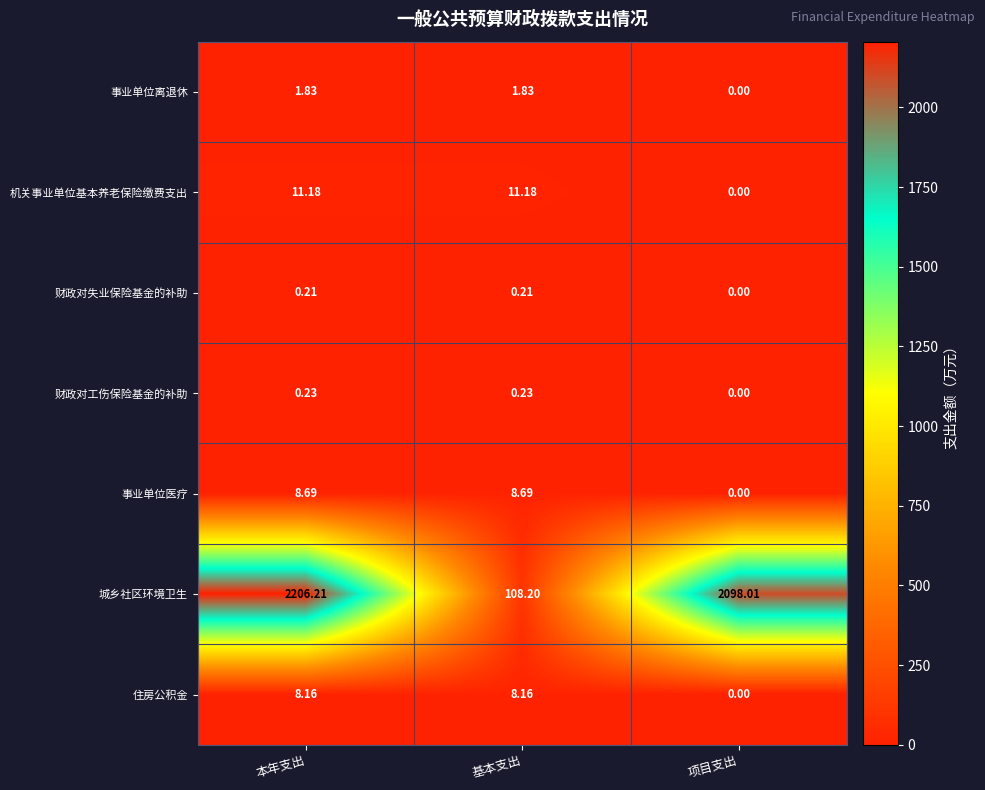

Rank the categories by 城乡社区环境卫生 value from highest to lowest.

本年支出, 项目支出, 基本支出